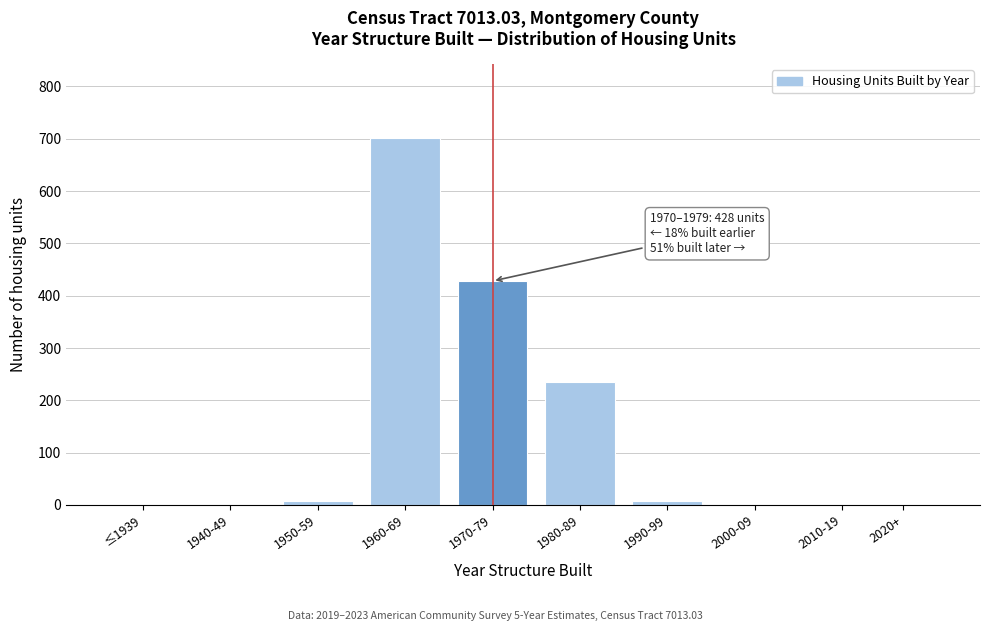

Reading left to right, extract all data points from this chart.

≤1939=0	1940-49=0	1950-59=8	1960-69=702	1970-79=428	1980-89=235	1990-99=8	2000-09=0	2010-19=0	2020+=0